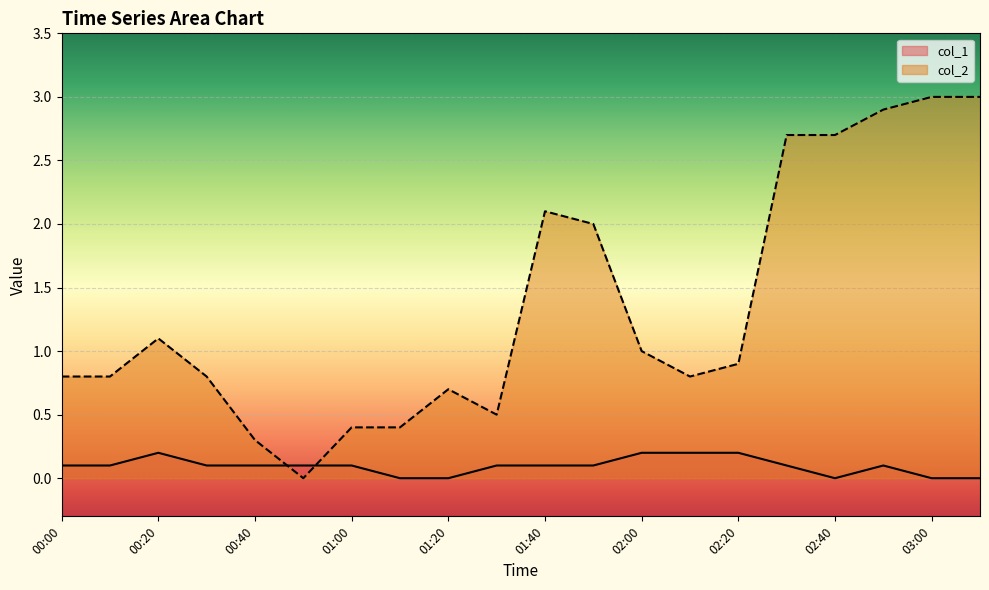

How many intersections are there between col_2 and col_1?

2